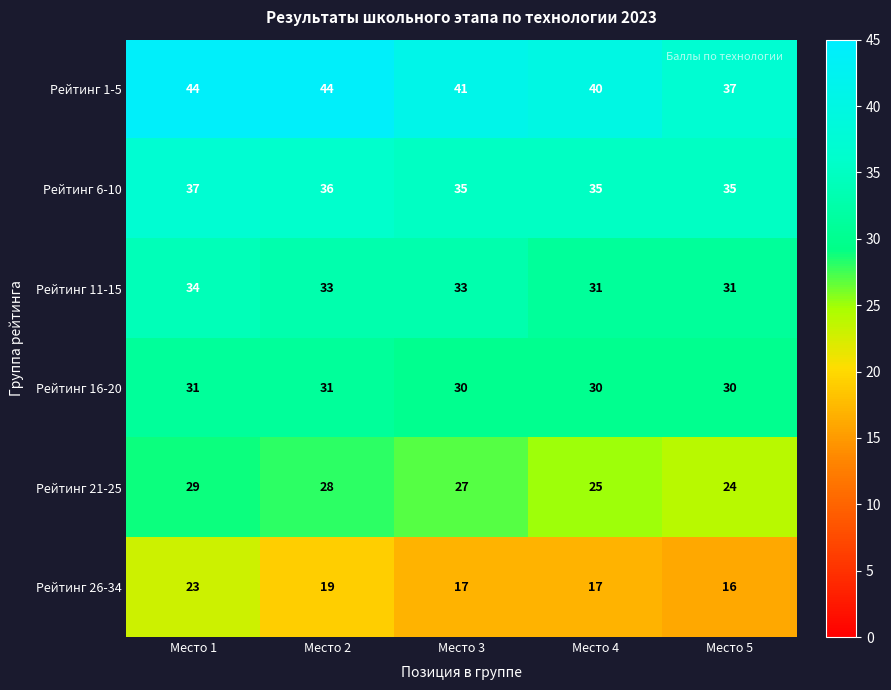

What is the sum of the Рейтинг 26-34 values at Место 4 and Место 1?

40